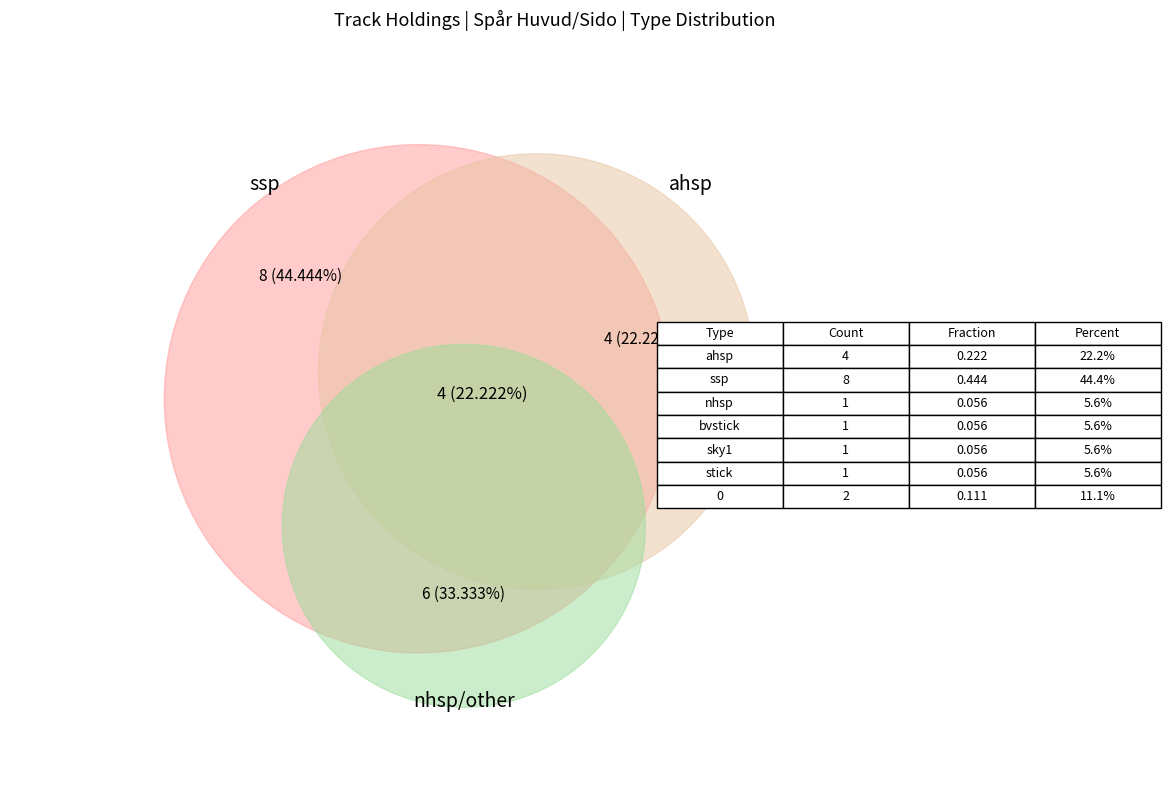

To the nearest percent, what portion does sky1 represent?

6%